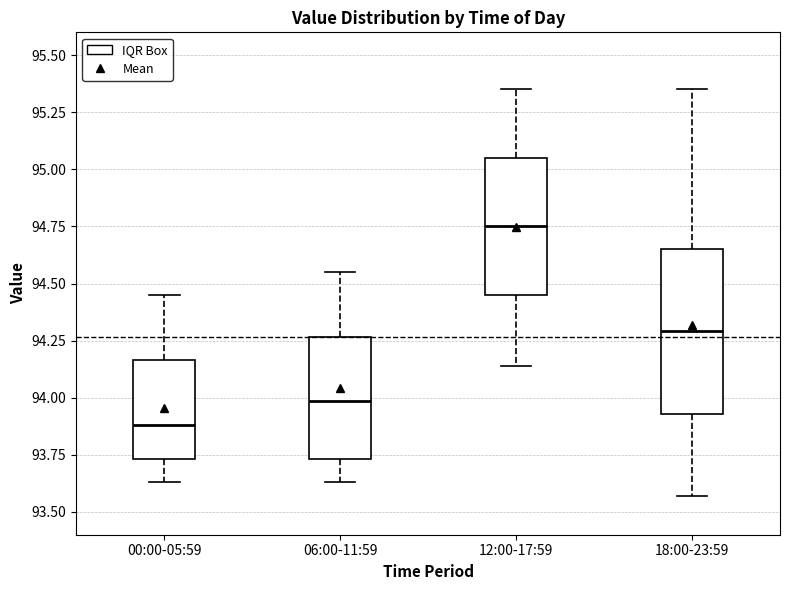

Comparing the boxes themselves (not the whiskers), which one is the tallest?

18:00-23:59